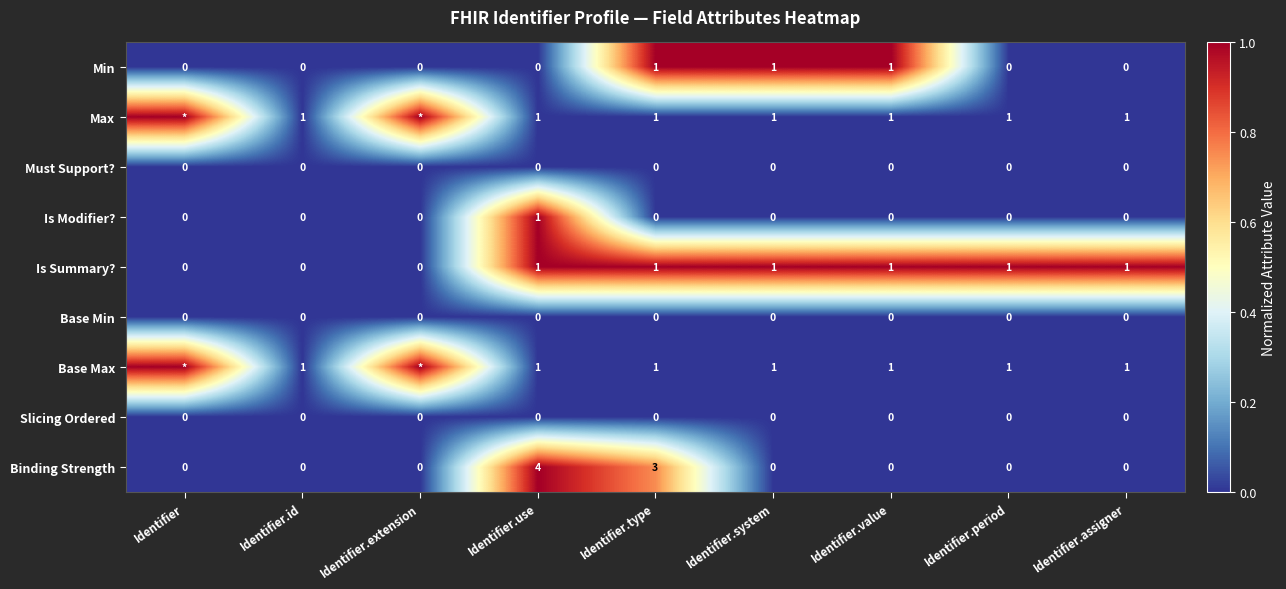

Count the Min values in the range 0 to 1.

9